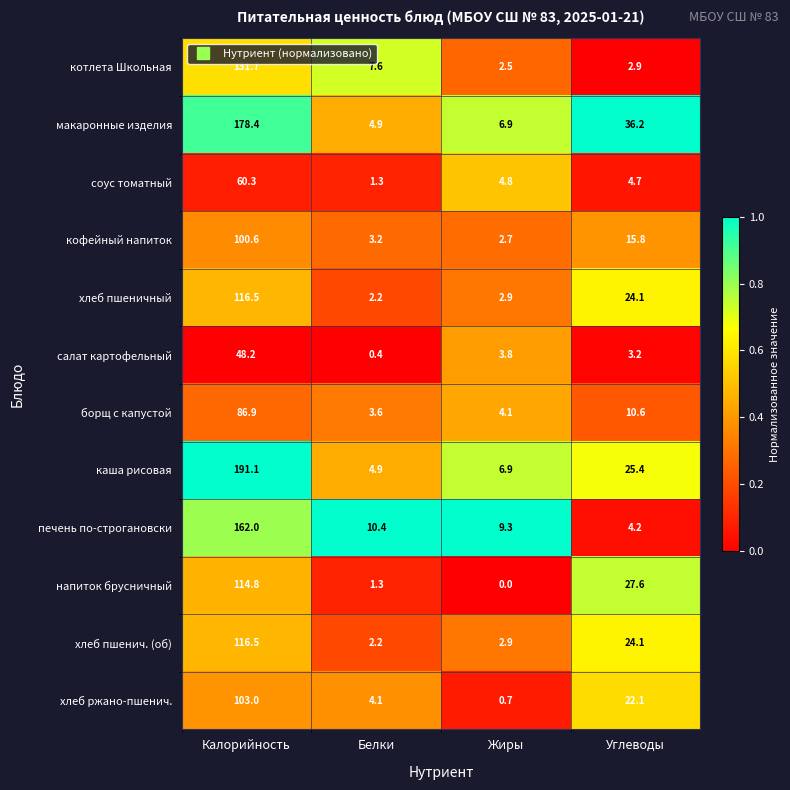

Is it true that хлеб ржано-пшенич. equals 22.1 at Углеводы?

True